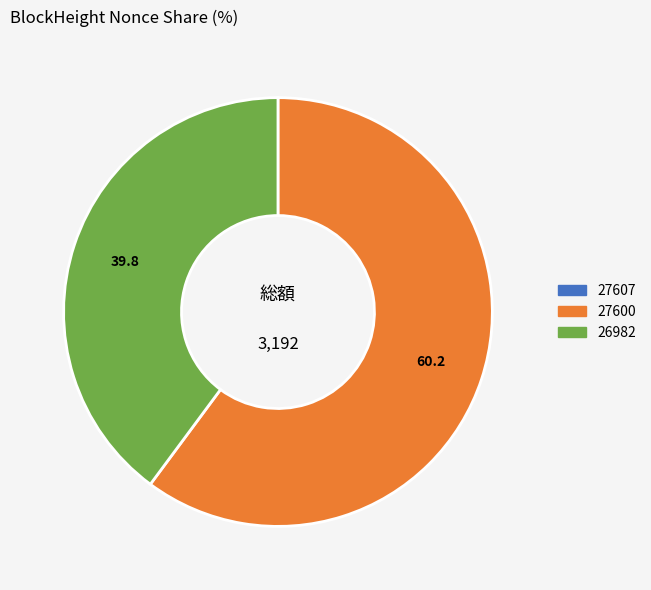

The 27600 slice represents 60% of the pie. True or false?

True